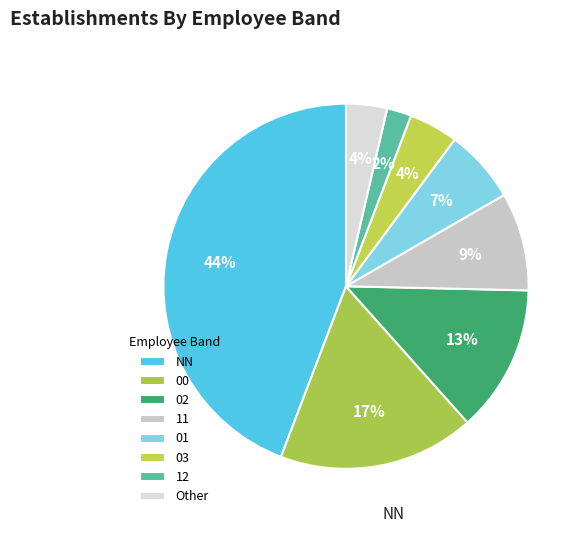

Rank the categories by value from highest to lowest.

NN, 00, 02, 11, 01, 03, Other, 12